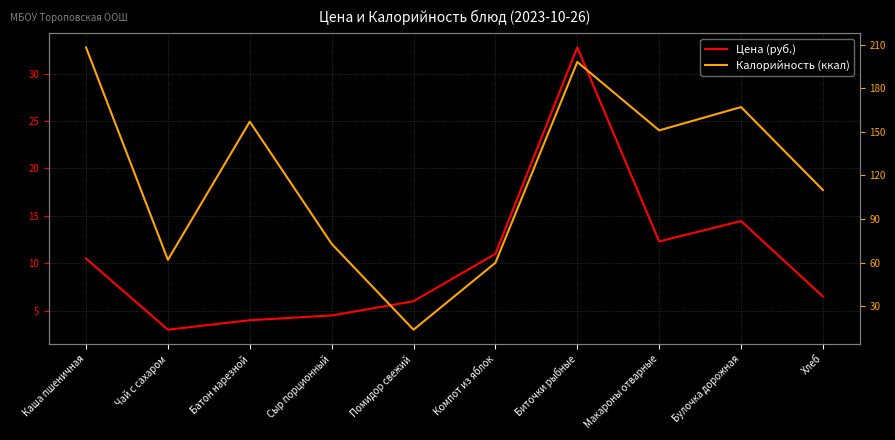

Between Каша пшеничная and Сыр порционный, which series saw the biggest shift?

Калорийность (ккал)